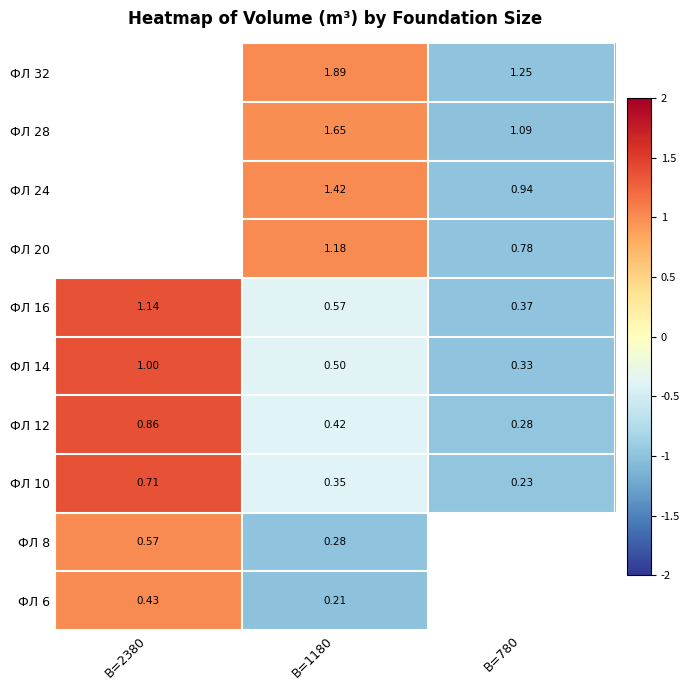

Count the number of categories in the chart.

3